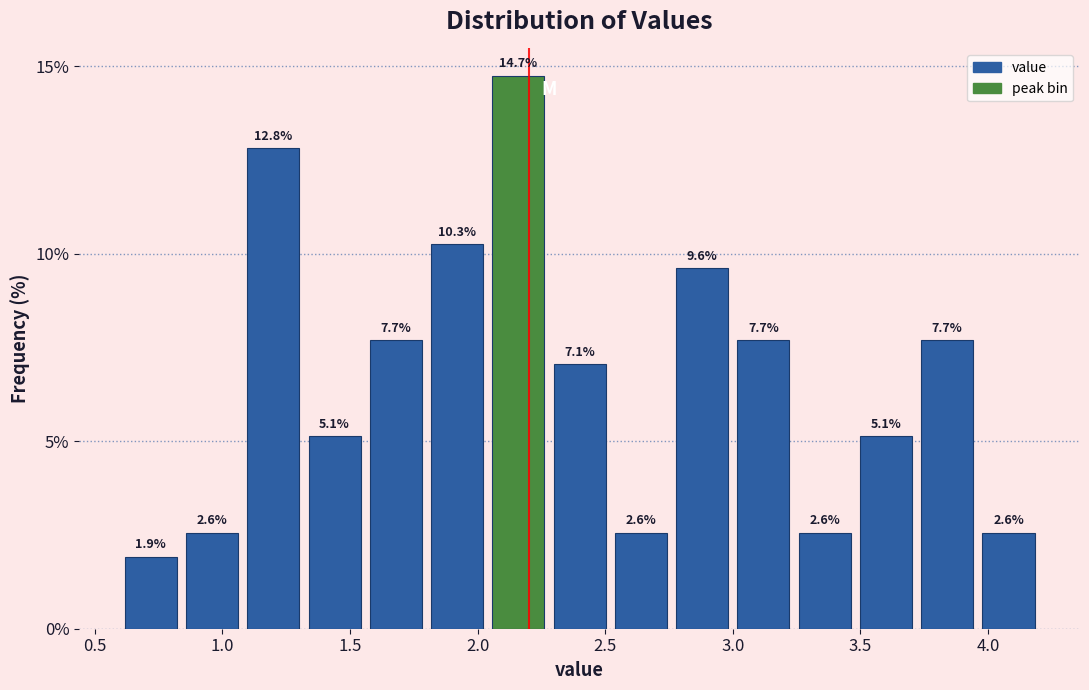

How tall is the bar that spans 1.80 to 2.04 on the x-axis? The bar edges are not printed on the chart, so give them approximately, as read against the axis.

10.3